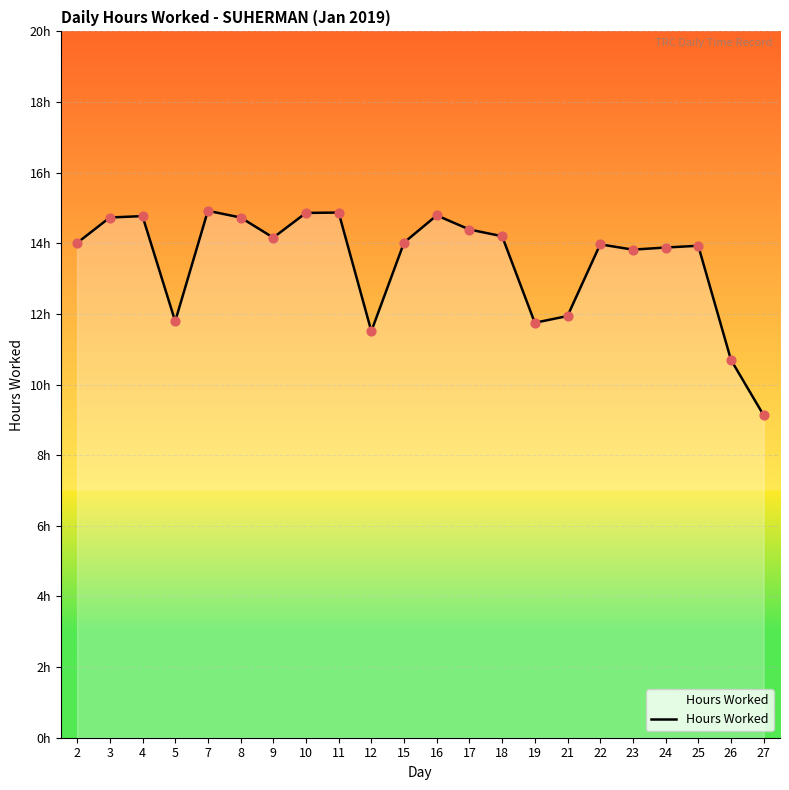

Which has a higher value, 2 or 19?

2